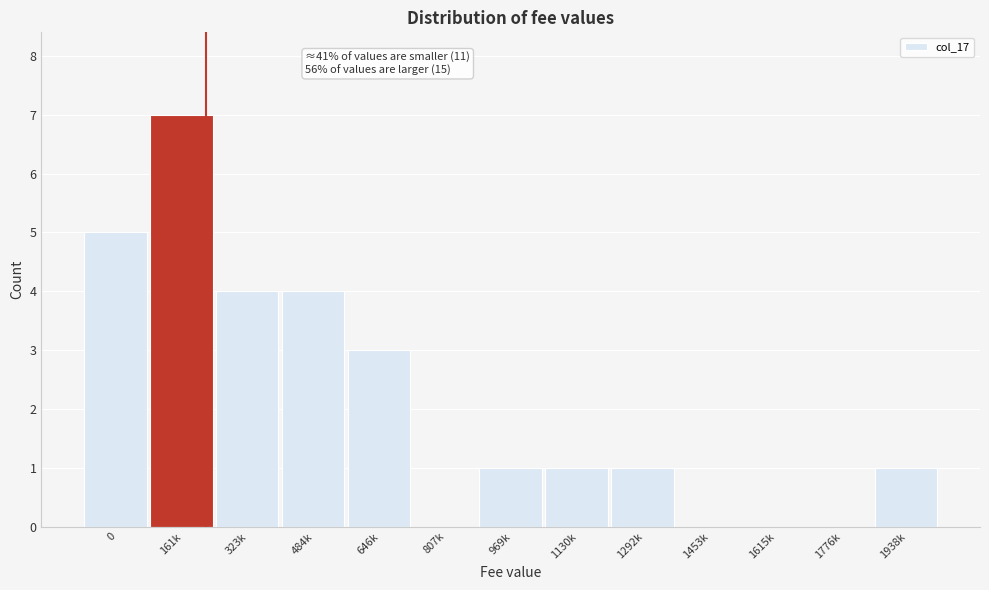

Reading left to right, what are all the values shown in this chart?

0=5	161k=7	323k=4	484k=4	646k=3	807k=0	969k=1	1130k=1	1292k=1	1453k=0	1615k=0	1776k=0	1938k=1